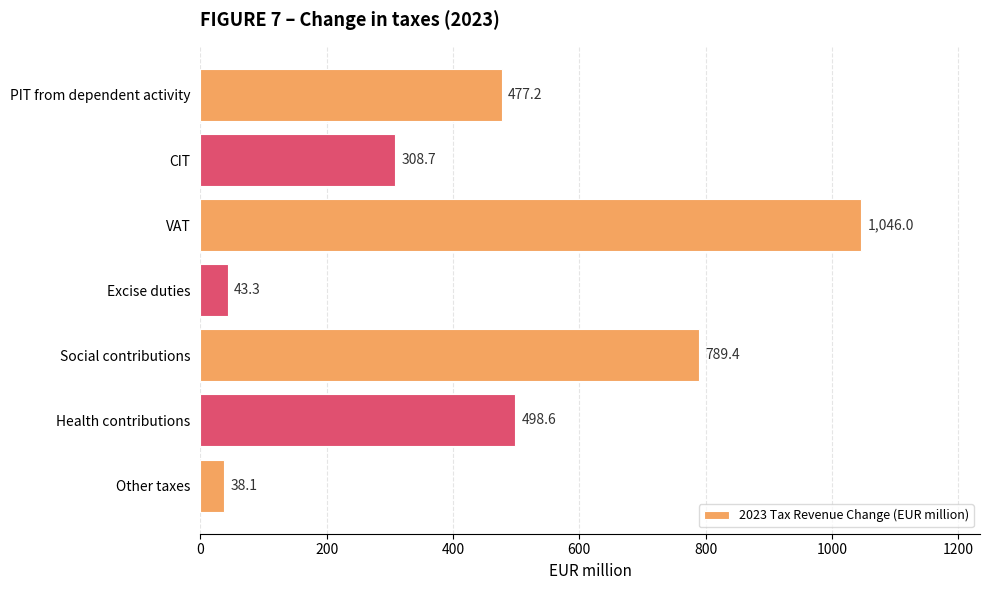

What is the difference between the maximum and minimum values?

1008.0